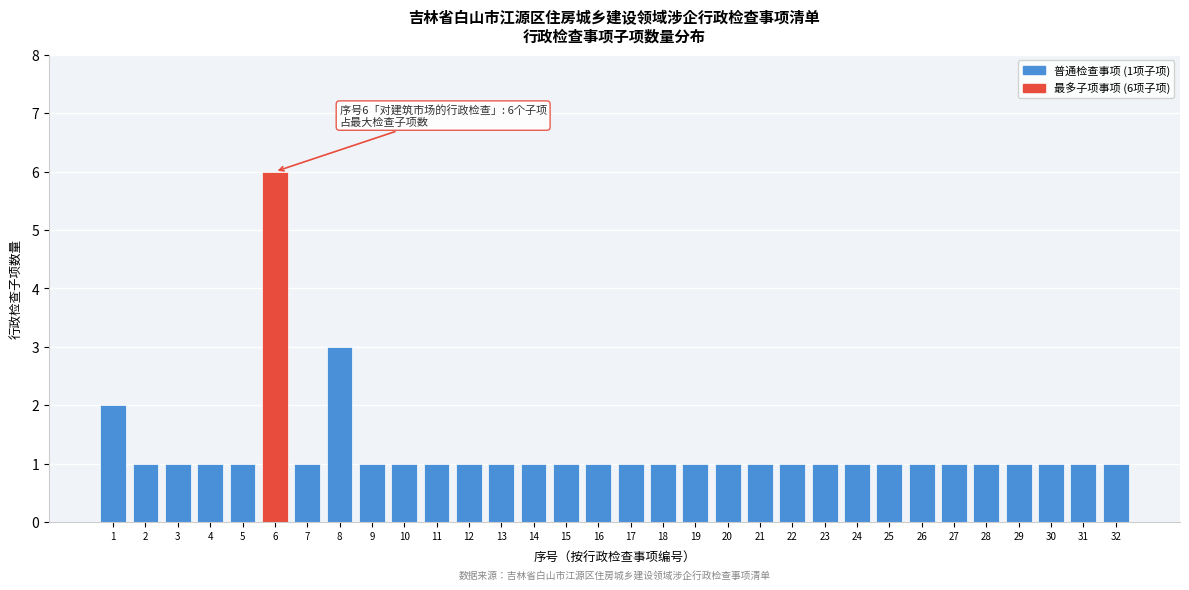

What is the value of the 9th bar from the left?

1